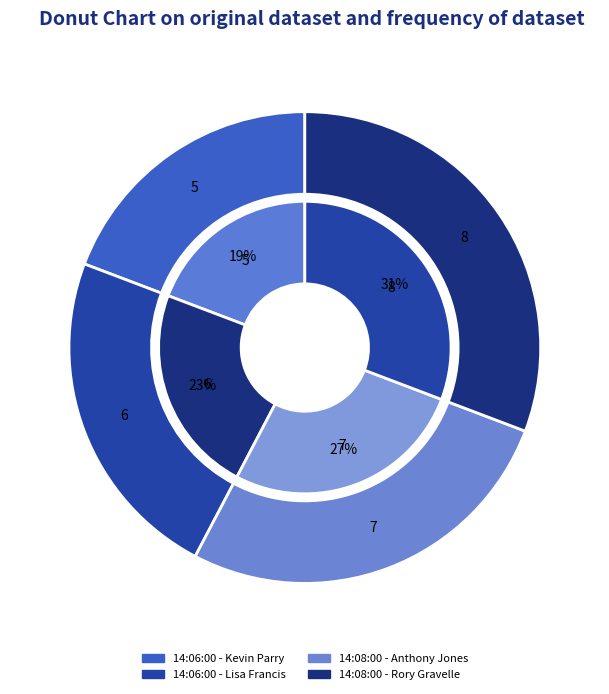

Is there a majority slice in this chart?

No